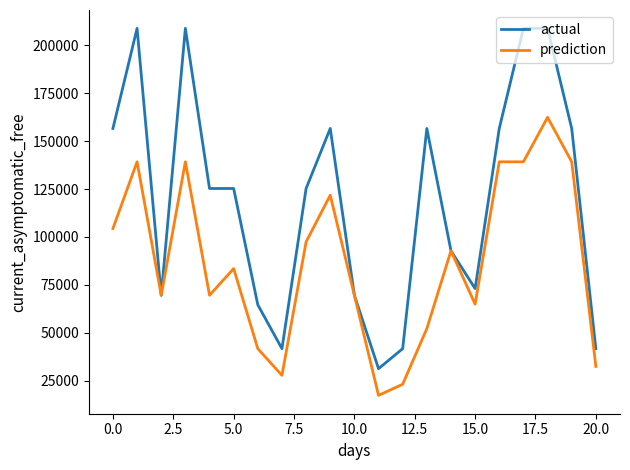

Which series has the widest spread of values?

actual